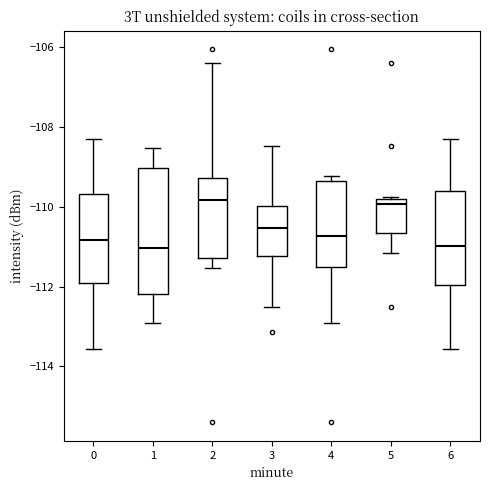

Where does the median line of the box at x = 2 sit on the y-axis? The values are not printed on the chart, so give them approximately, as read against the axis.

-109.8